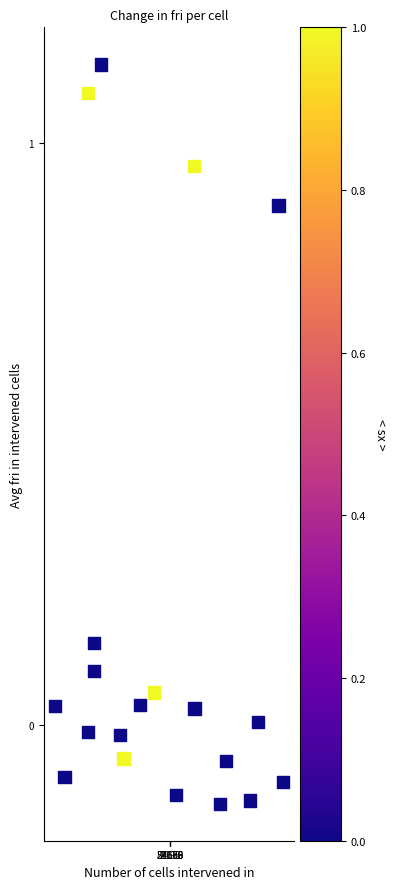

What is the range of X values (max minus min)?

56977.5